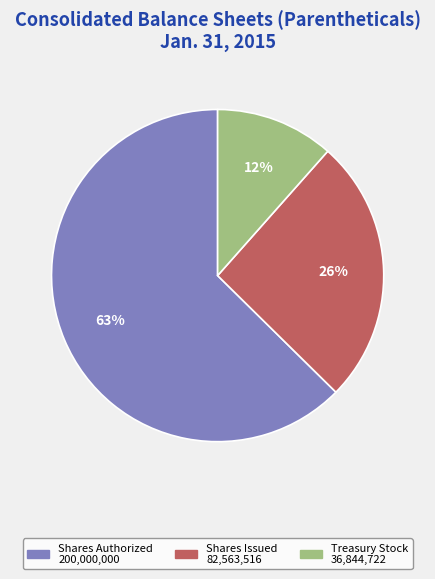

To the nearest percent, what is the average slice percentage?

33%